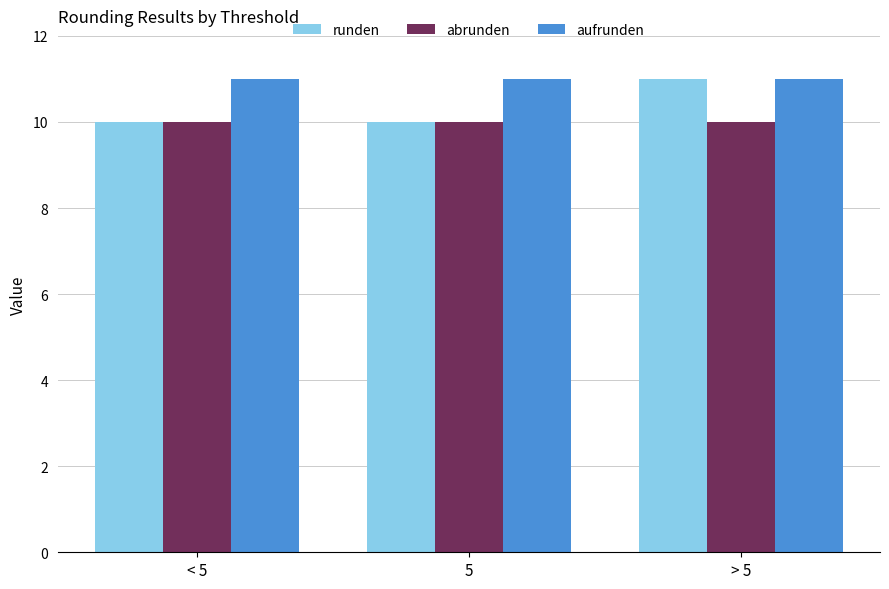

What is the spread (max minus min) of values at > 5?

1